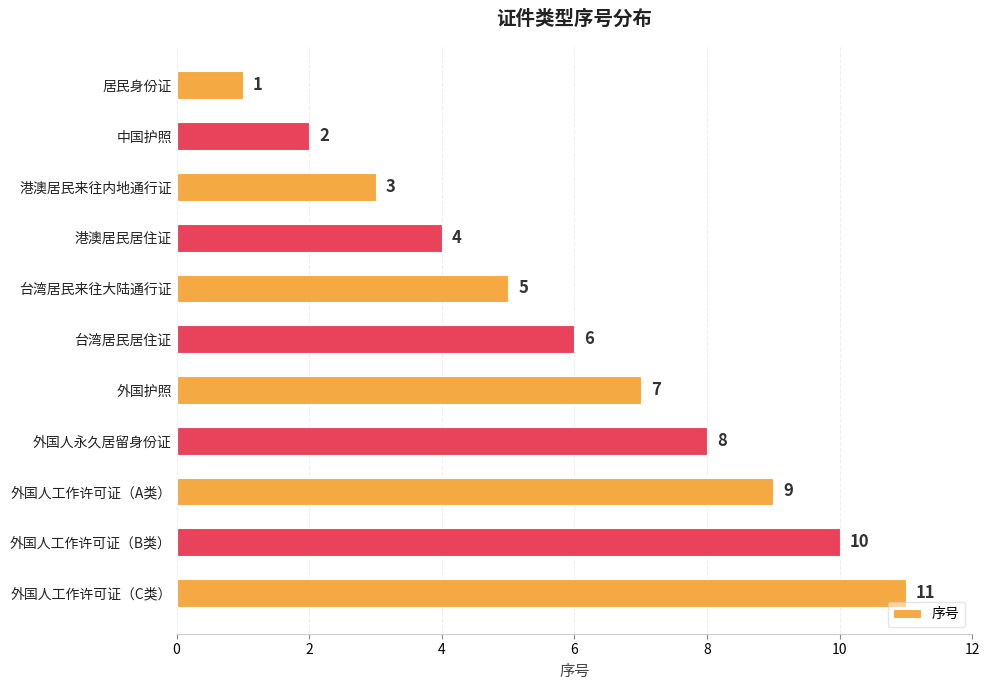

Approximately how many times larger is the value at 外国人永久居留身份证 compared to 外国护照?

1.1